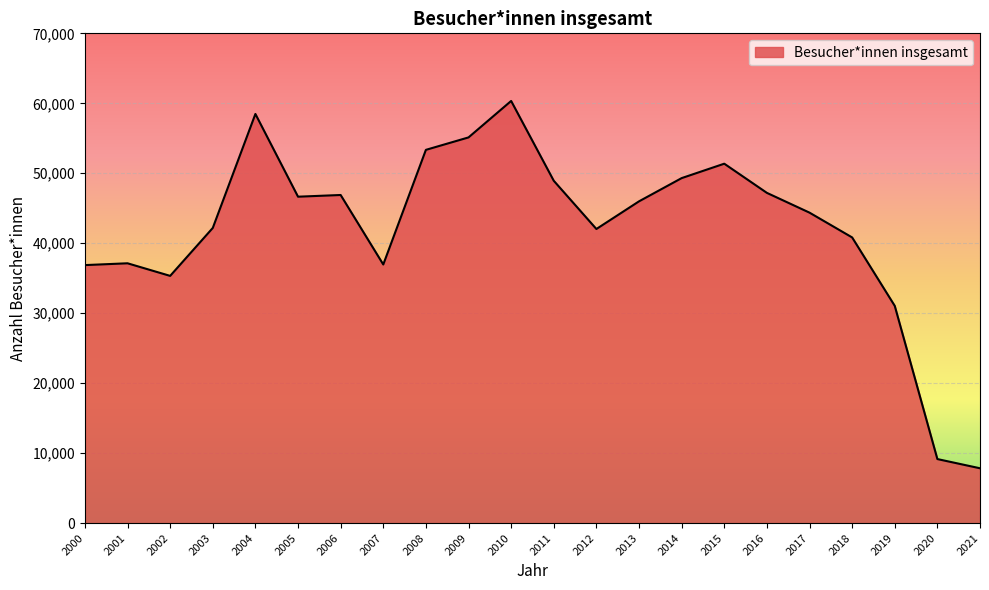

How many lines are shown in the chart?

1